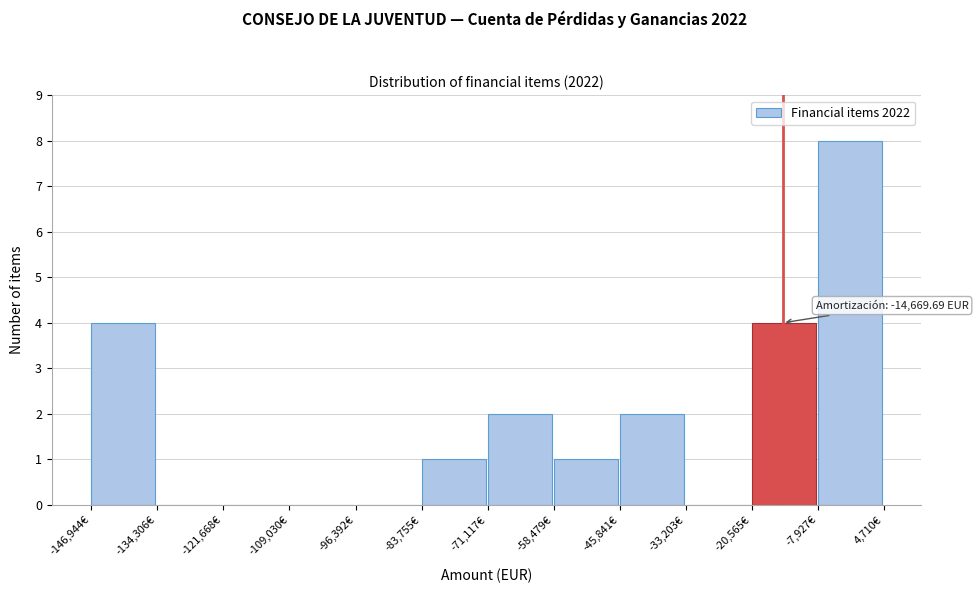

Which range on the x-axis has the tallest bar?

-8000 to 4000